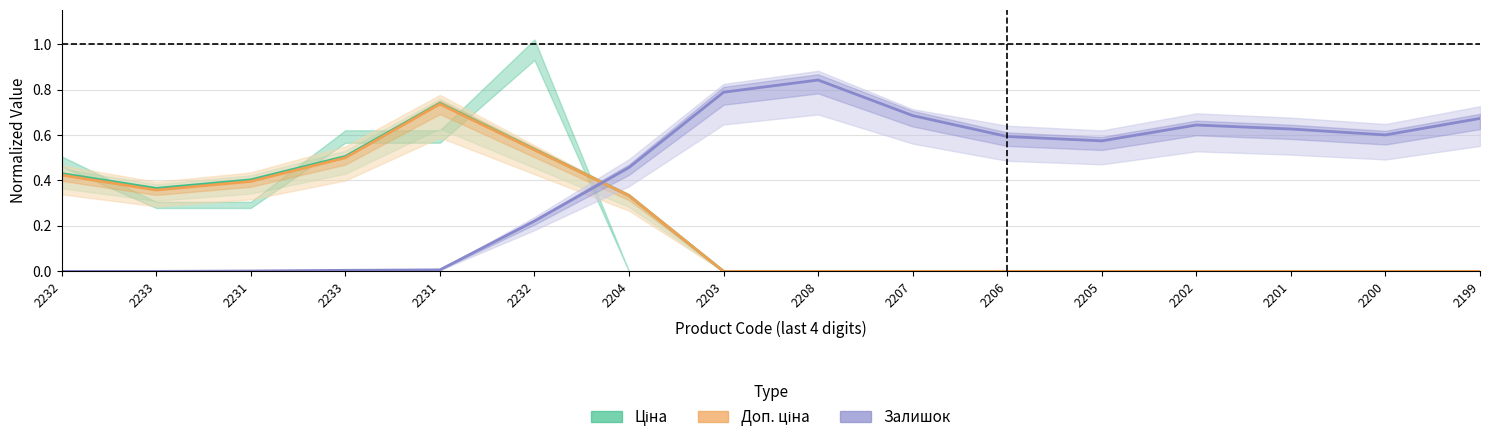

Between which two adjacent categories do Залишок and Доп. ціна first intersect?

2232 and 2204